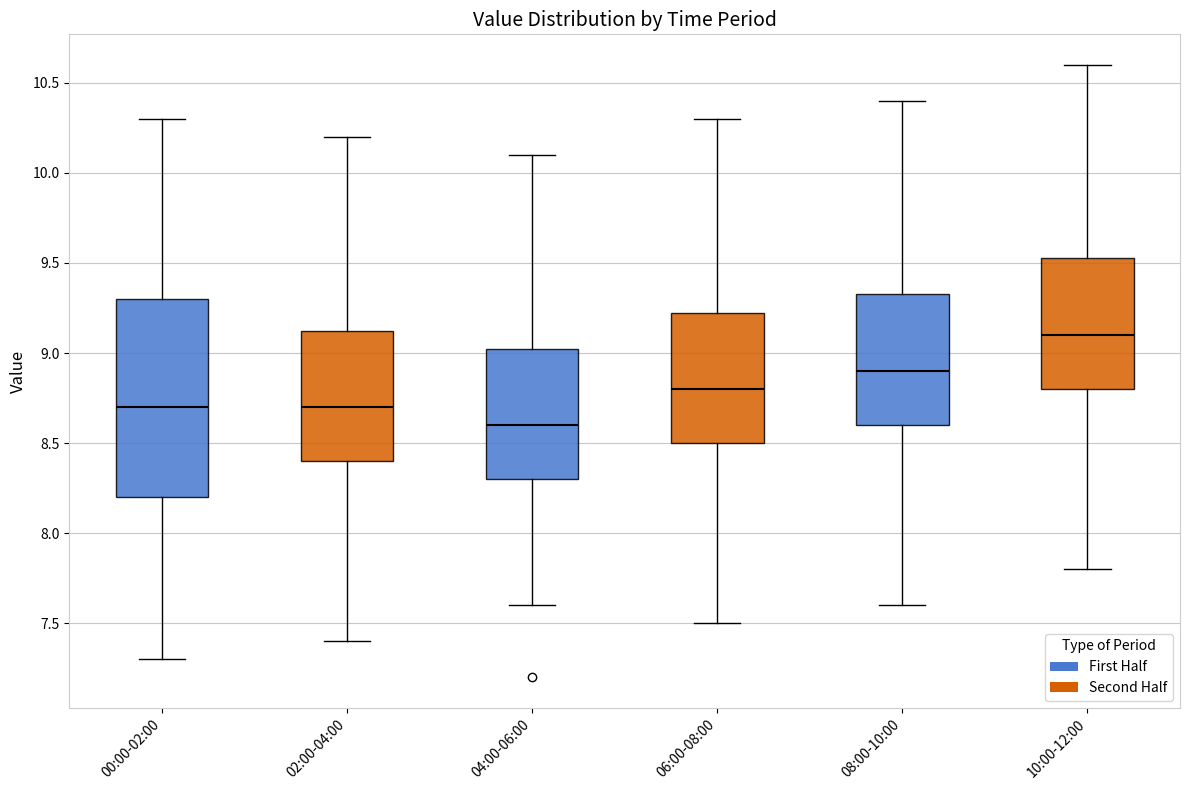

Reading left to right, read every box against the y-axis: the position of its median line, the range the box covers, and the ends of its whiskers. The values are not printed on the chart, so give them approximately, as read against the axis.

00:00-02:00: median 8.70, box 8.20 to 9.30, whiskers 7.30 to 10.30
02:00-04:00: median 8.70, box 8.40 to 9.15, whiskers 7.40 to 10.20
04:00-06:00: median 8.60, box 8.30 to 9.05, whiskers 7.60 to 10.10
06:00-08:00: median 8.80, box 8.50 to 9.25, whiskers 7.50 to 10.30
08:00-10:00: median 8.90, box 8.60 to 9.35, whiskers 7.60 to 10.40
10:00-12:00: median 9.10, box 8.80 to 9.55, whiskers 7.80 to 10.60